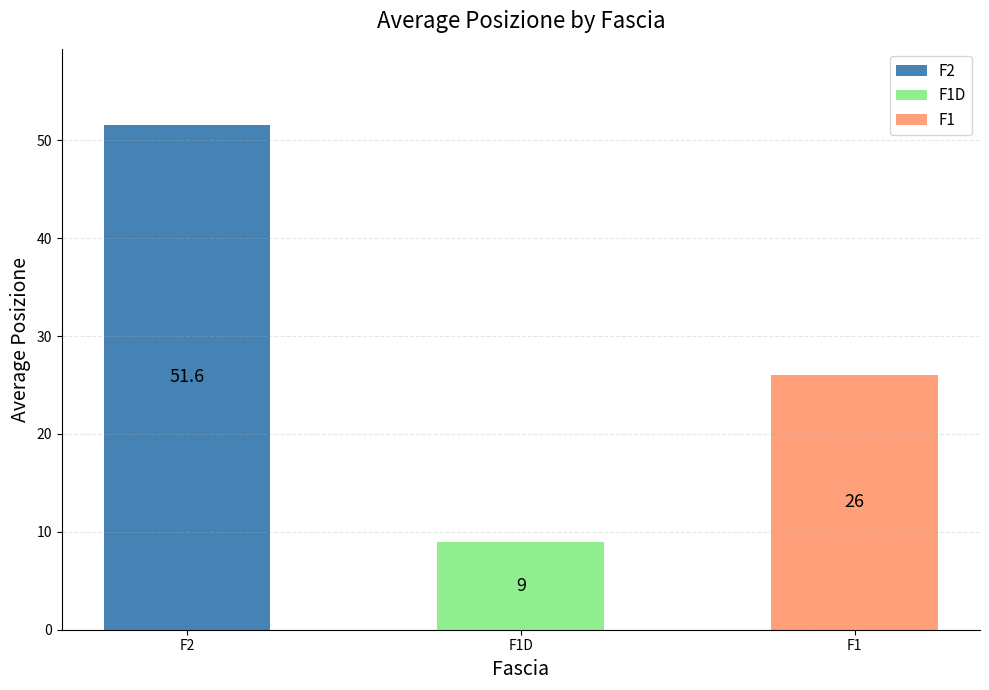

Between F1 and F1D, which is larger?

F1